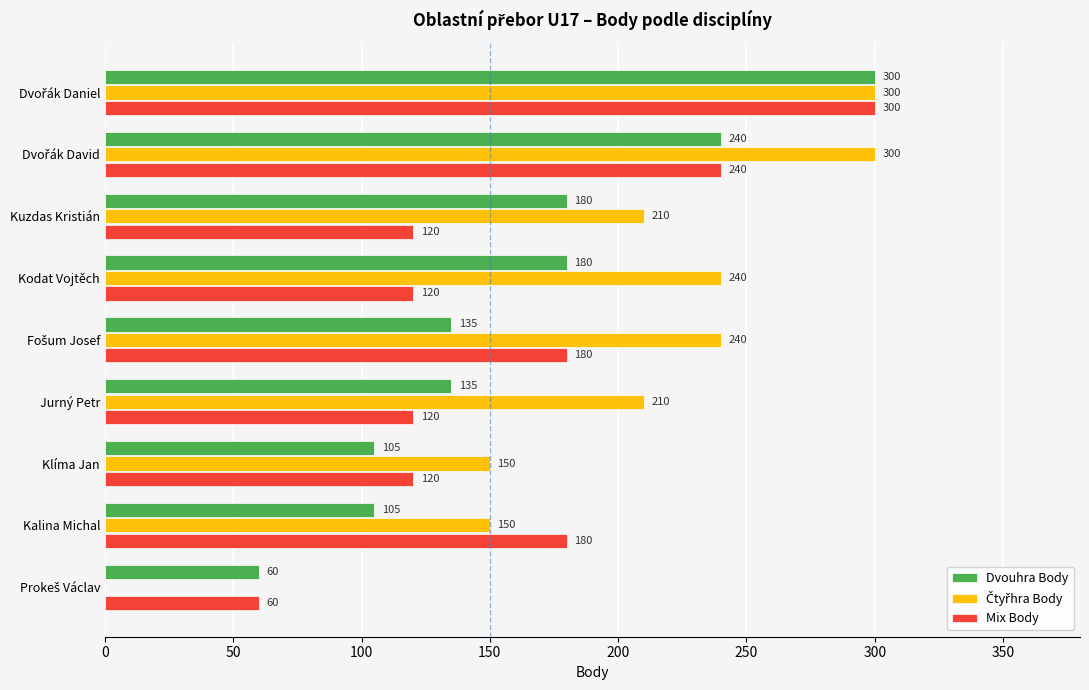

Read the Dvouhra Body value at Kalina Michal, to the nearest 5.

105